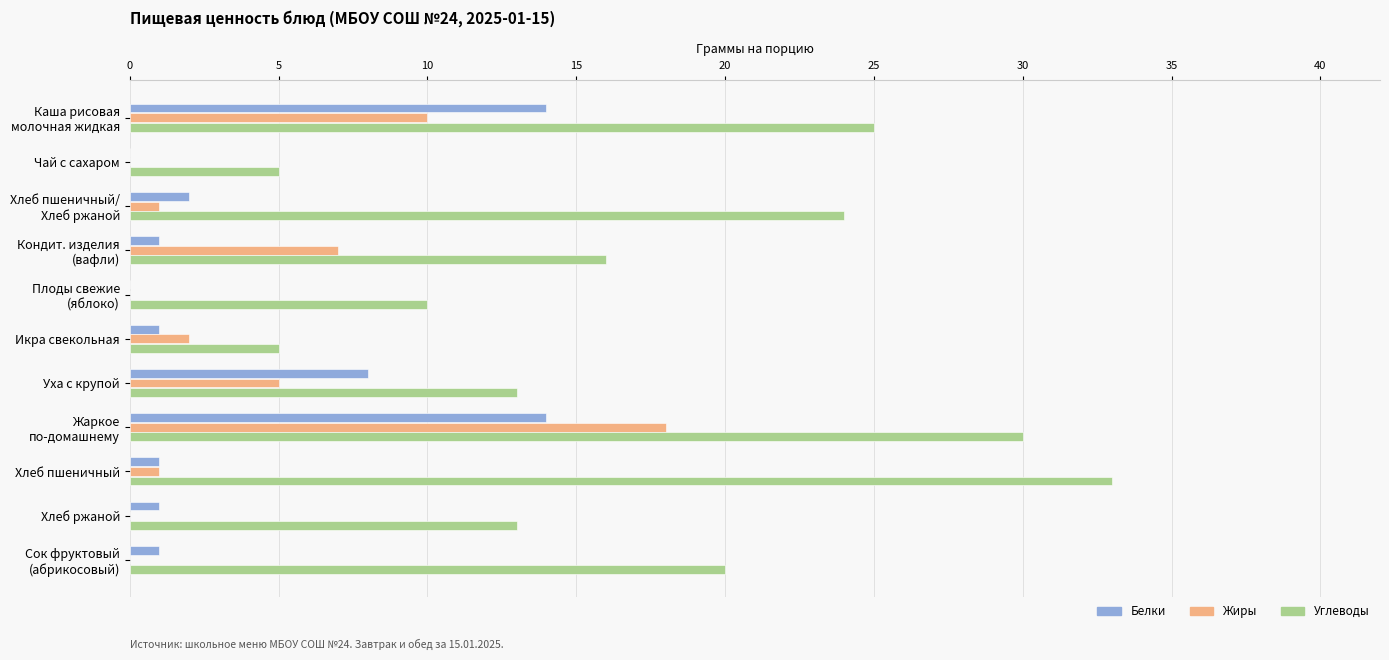

What is the sum of all Жиры values?

44